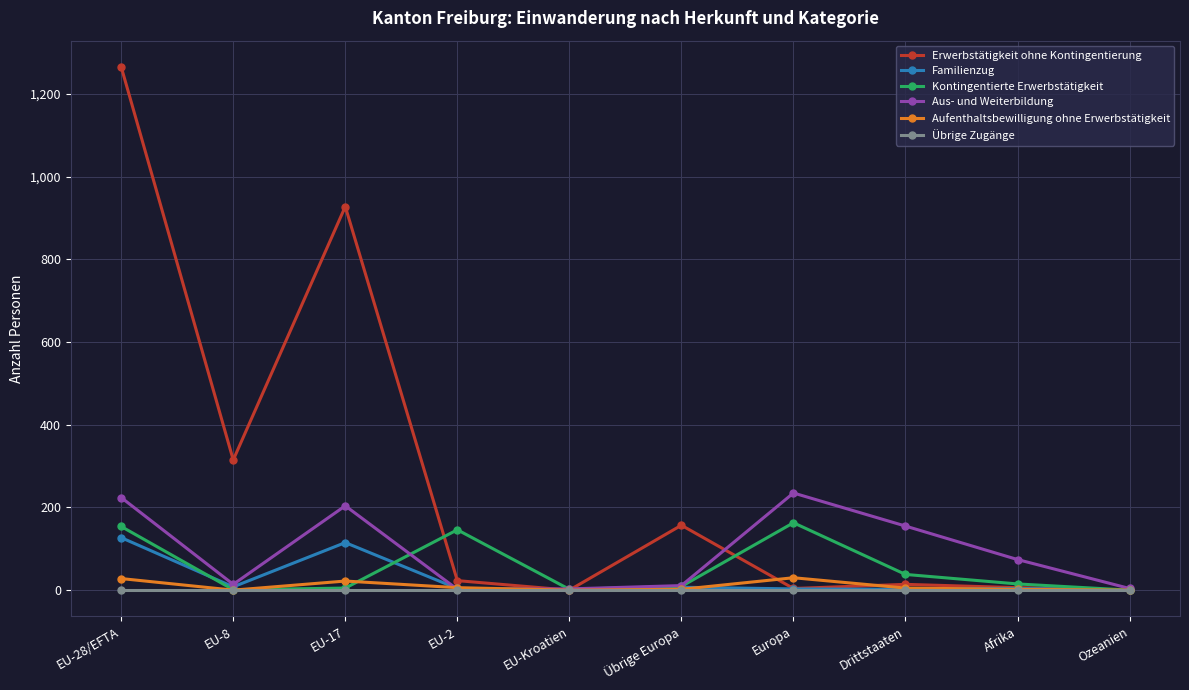

What is the sum of all Kontingentierte Erwerbstätigkeit values?

533